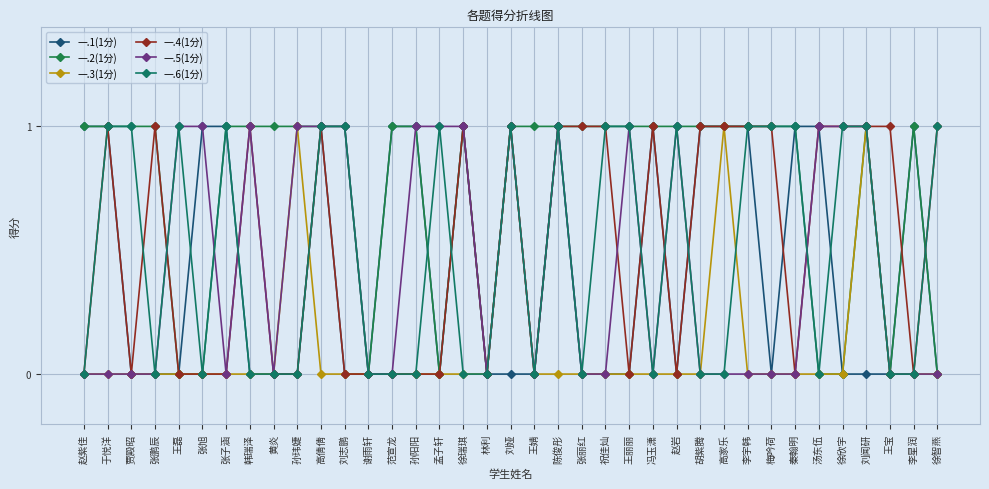

Which series has the largest range (max minus min)?

一.1(1分)